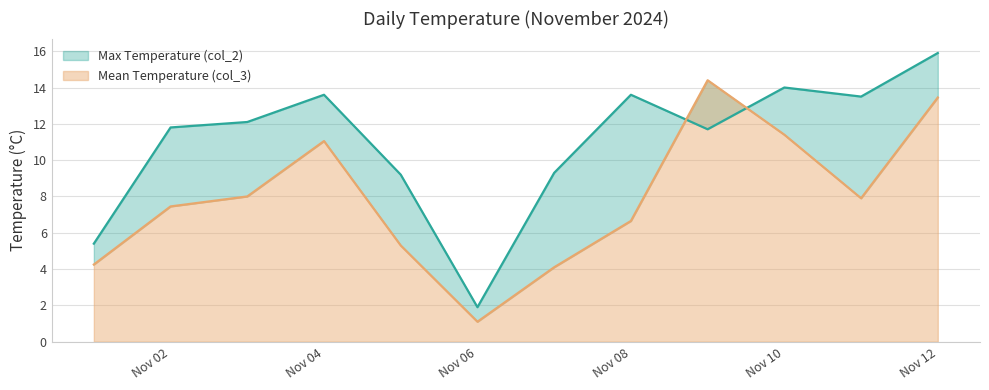

What is the approximate value of Mean Temperature (col_3) at Nov 02?

7.5